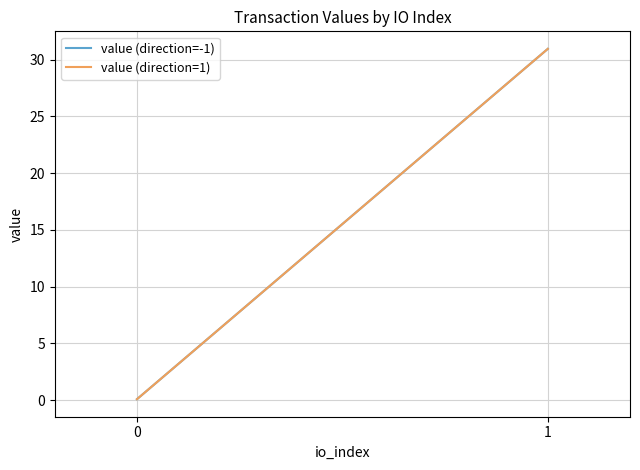

At which label does value (direction=-1) reach its peak?

1